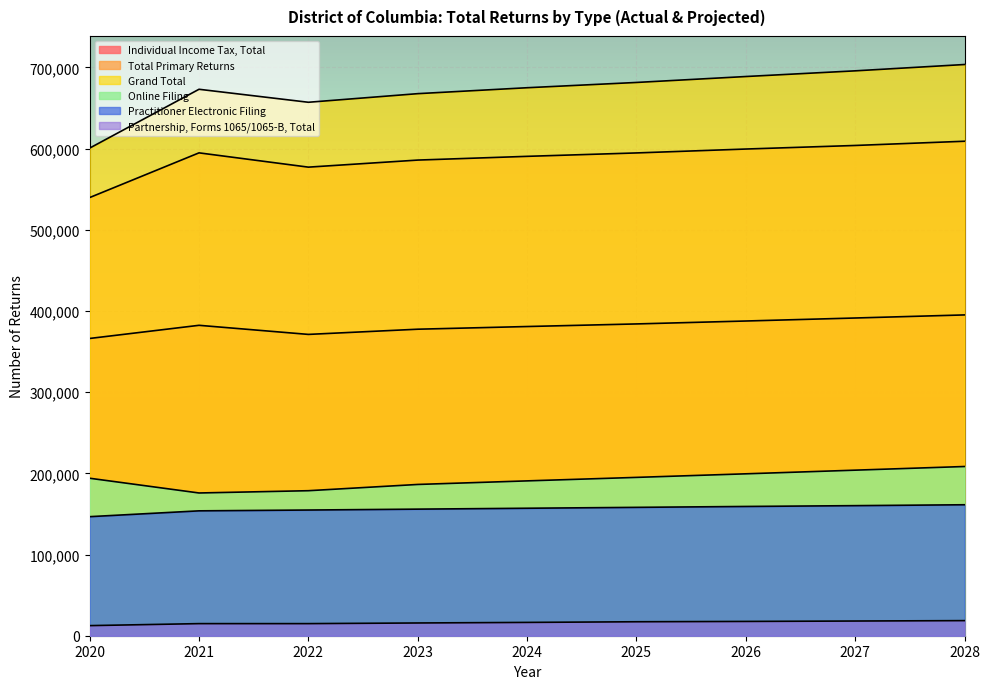

How many interior local peaks does the Individual Income Tax, Total series have?

1